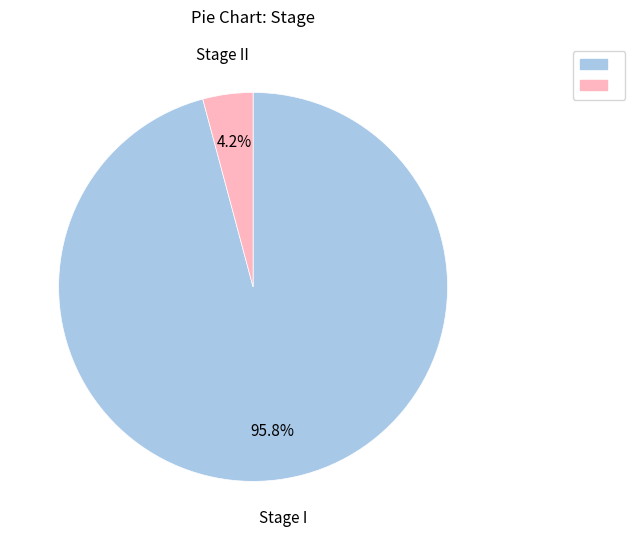

Does any single category account for the majority?

Yes